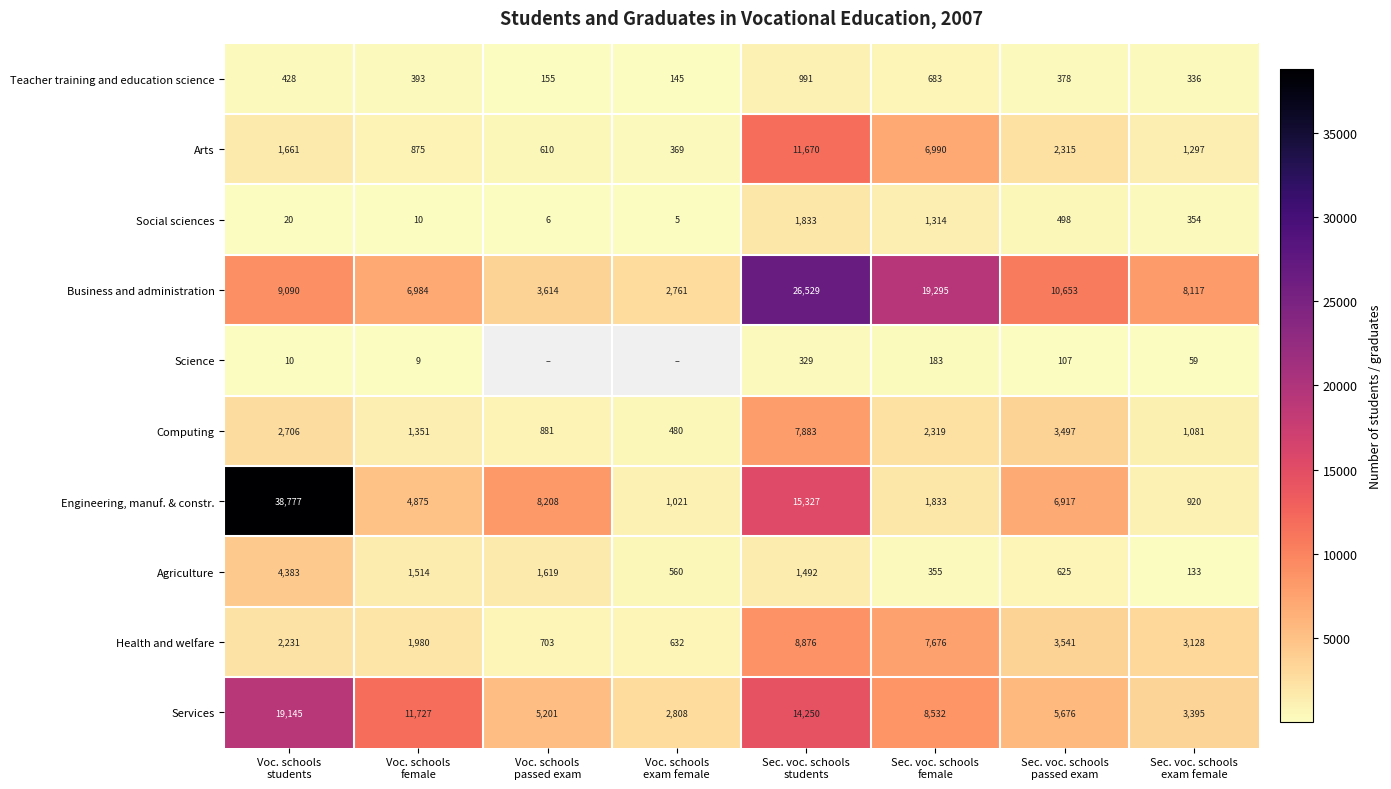

What is the highest value of the Business and administration series?

26529